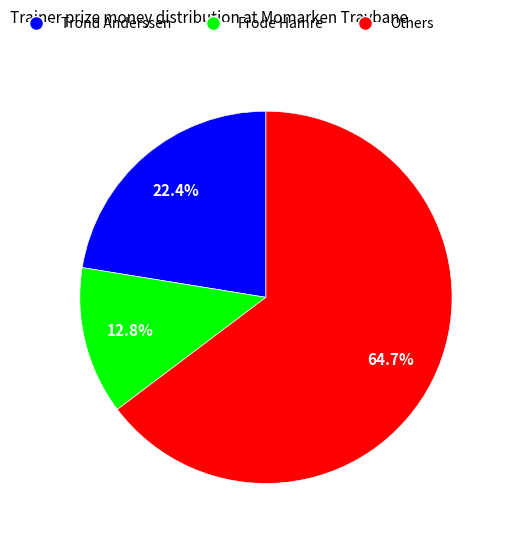

To the nearest percent, what is the average slice percentage?

33%